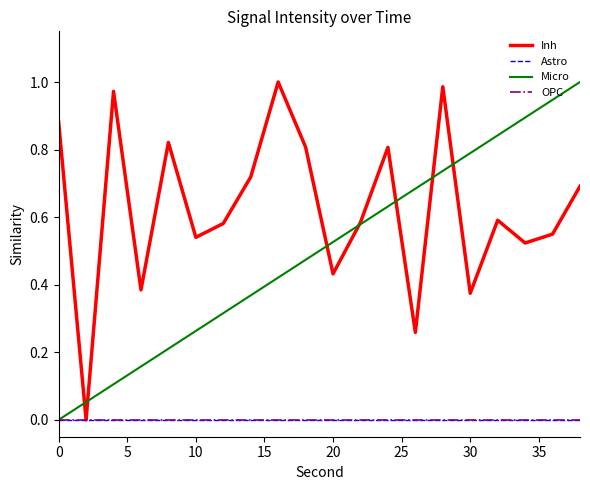

Rank the series by their maximum value, from highest to lowest.

Inh, Micro, Astro, OPC